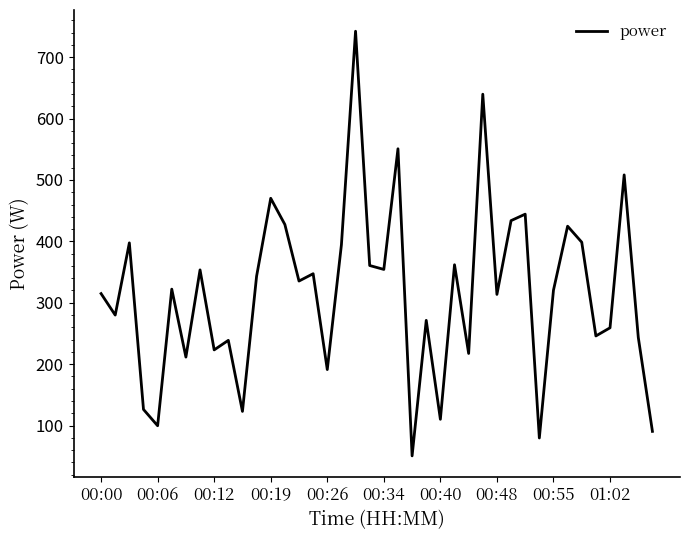

What is the greatest value displayed?

742.2